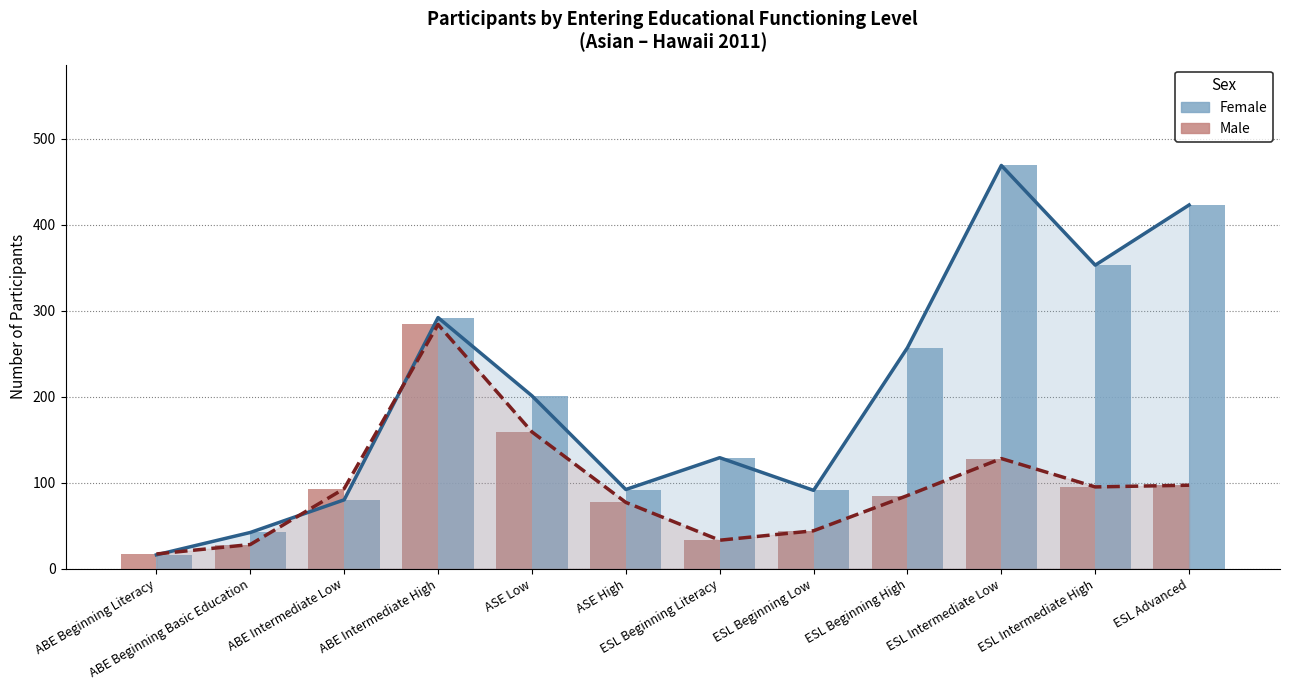

Which series changed the most between ABE Beginning Literacy and ESL Advanced?

Female